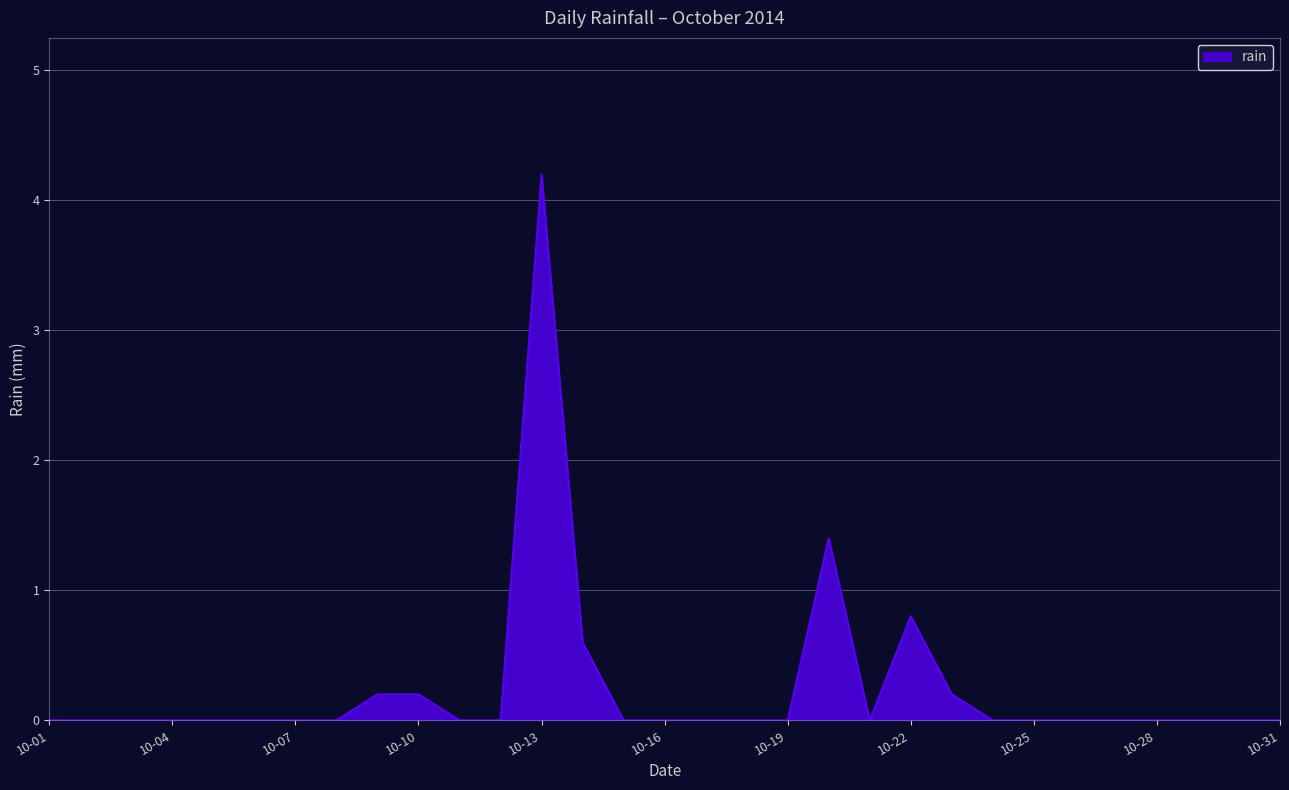

What is the maximum value shown in the chart?

4.2